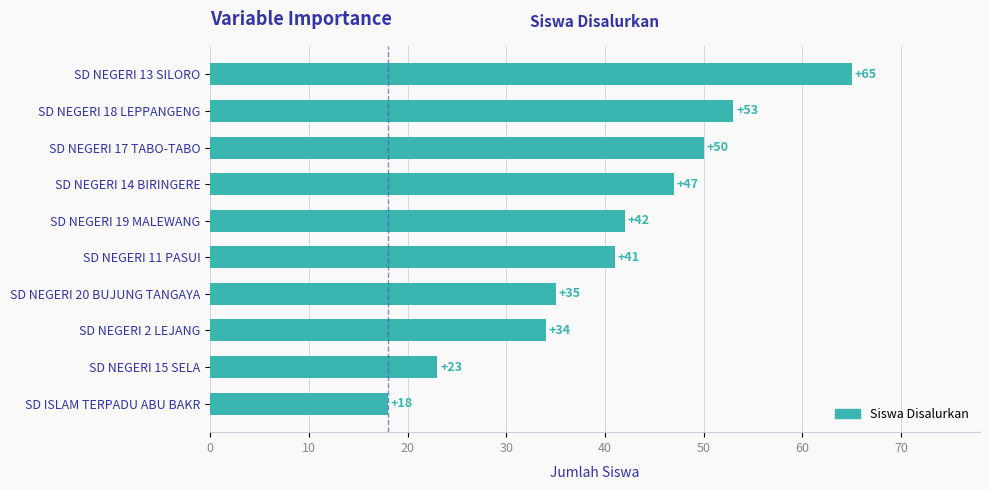

Which category has the lowest value across all series?

SD ISLAM TERPADU ABU BAKR